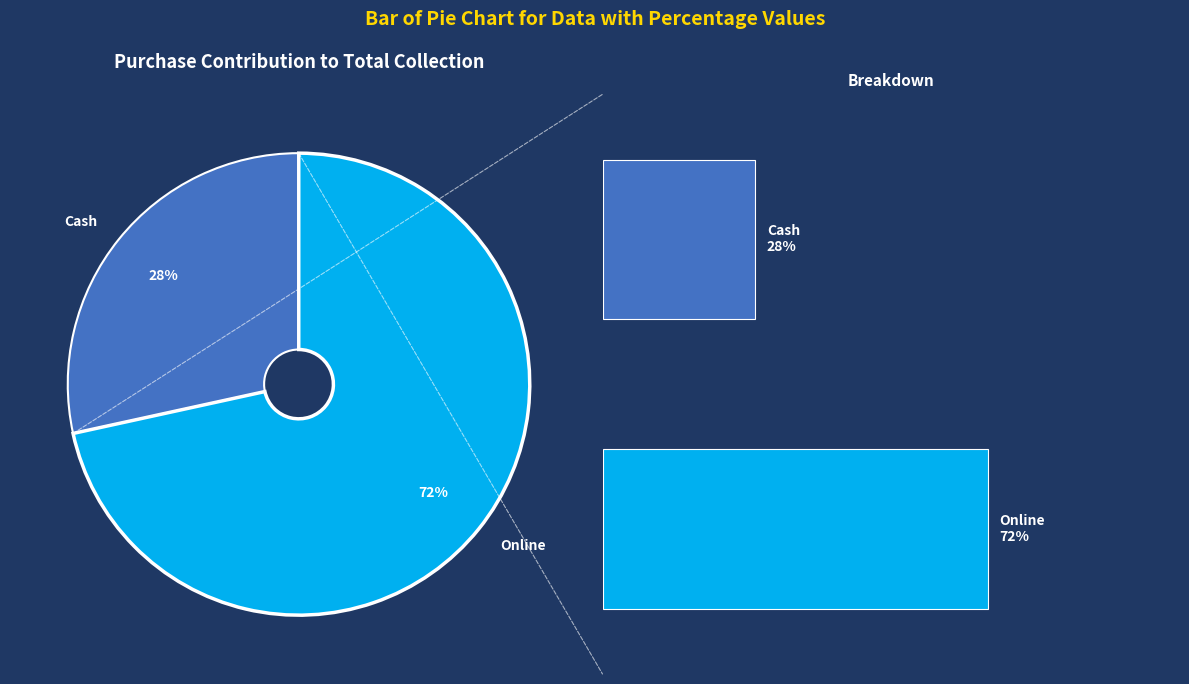

Does any single category account for the majority?

Yes